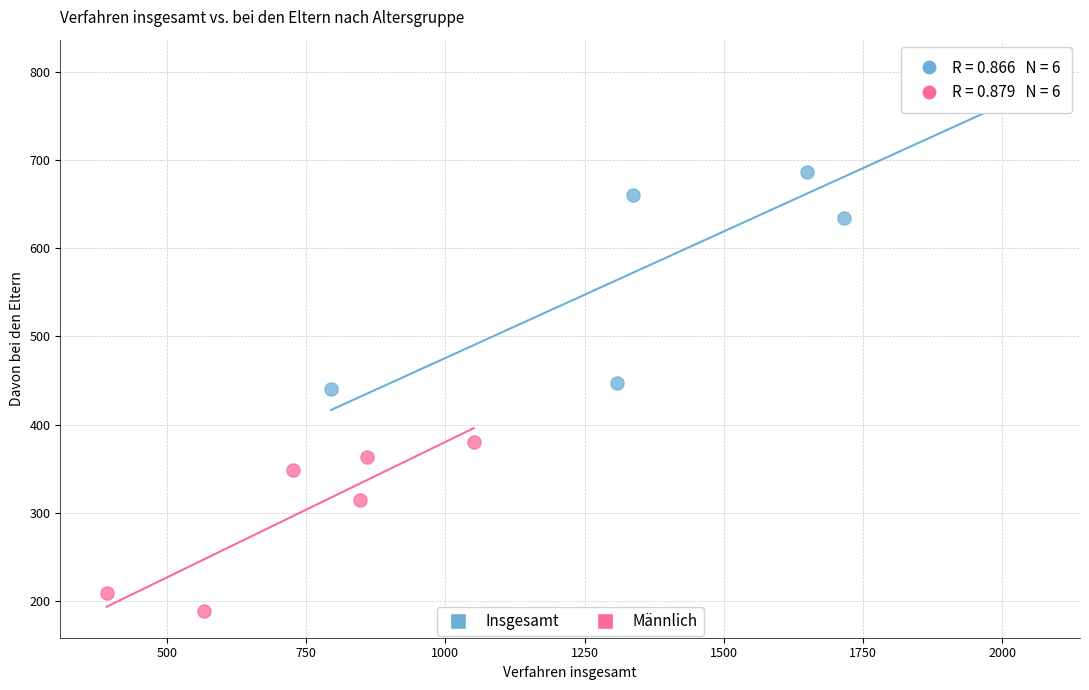

Which series reaches the minimum Y coordinate?

Männlich